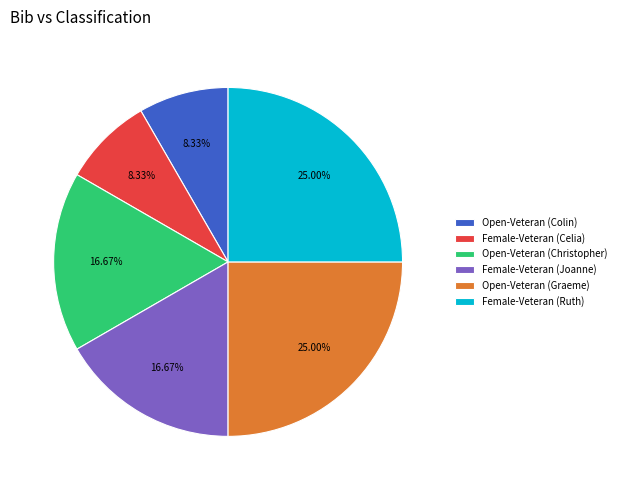

To the nearest percent, what is the difference between the largest and smallest slice percentages?

17%